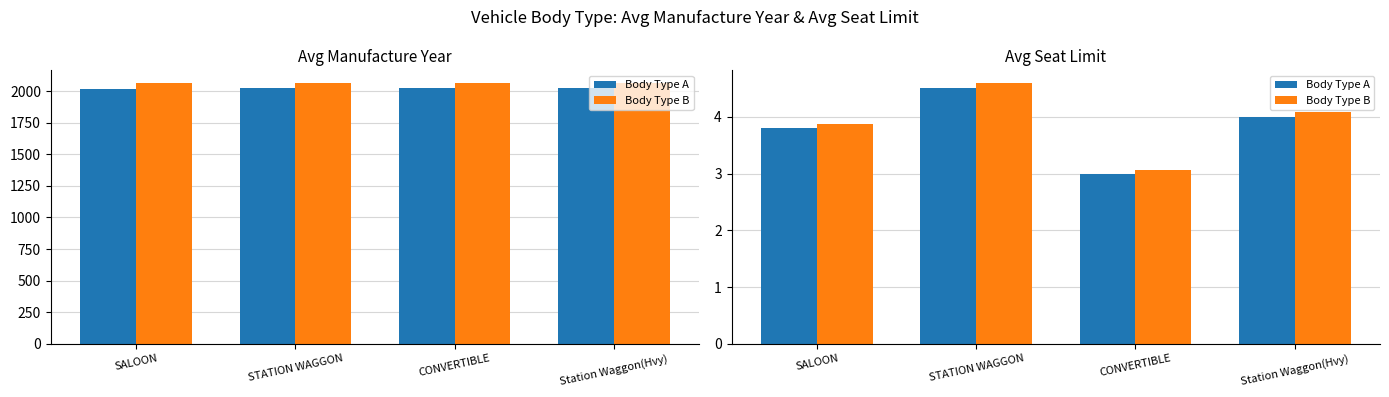

What is the minimum value for Body Type B?

3.1